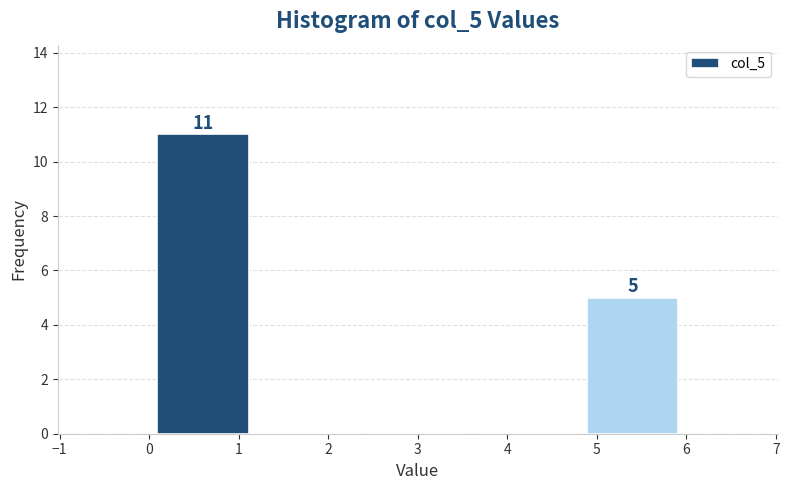

Which range on the x-axis has the tallest bar?

0.0 to 1.2